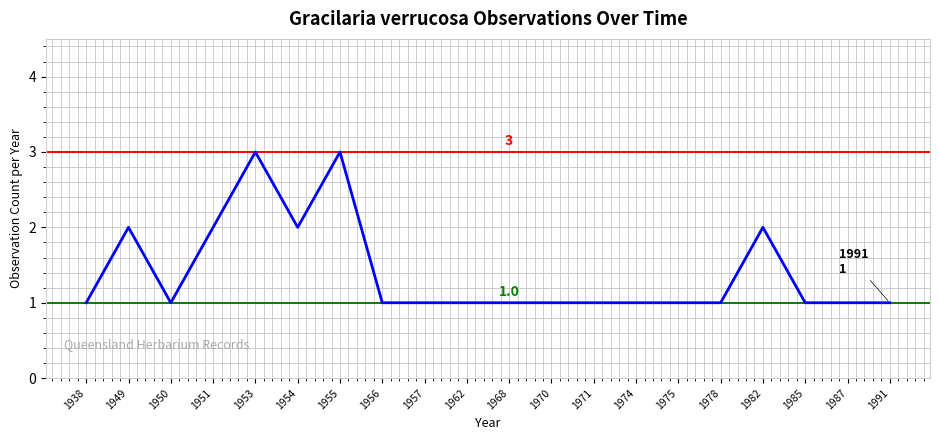

True or false: the data shows 1 at 1978.

True